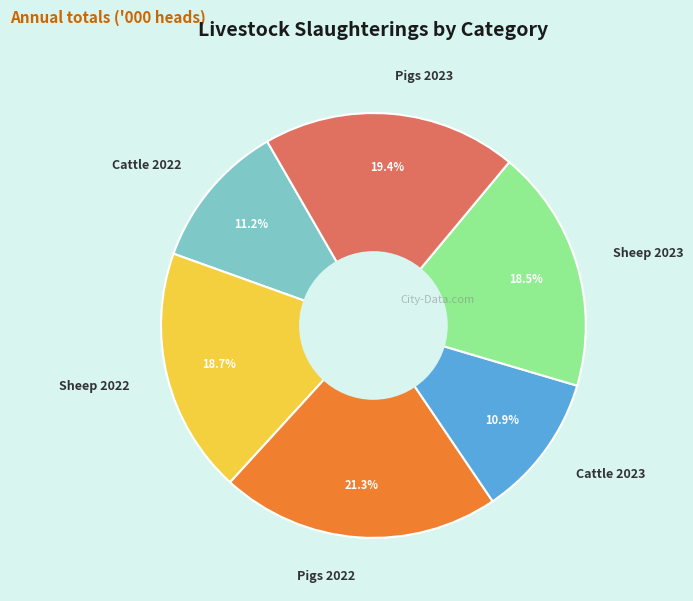

To the nearest percent, what is the difference between the Sheep 2023 and Cattle 2022 slice percentages?

7%